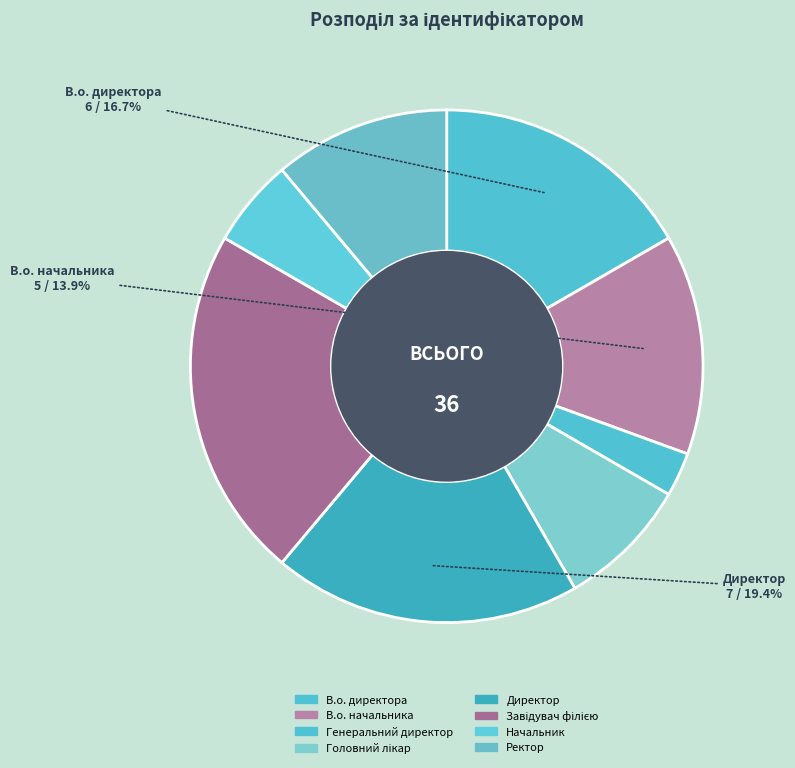

Is there any slice that represents more than half of the pie?

No